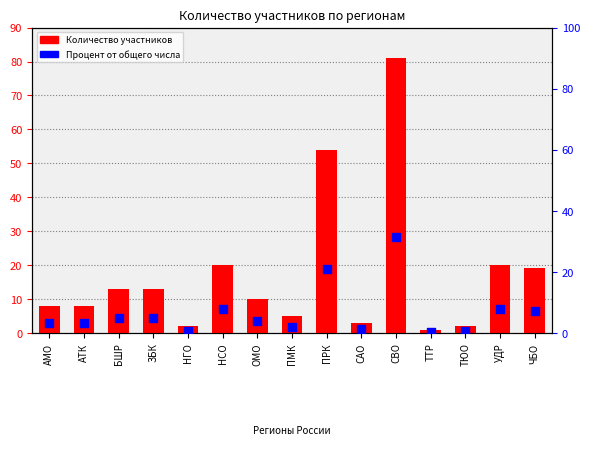

What is the total value across all series at ЧБО?

26.3